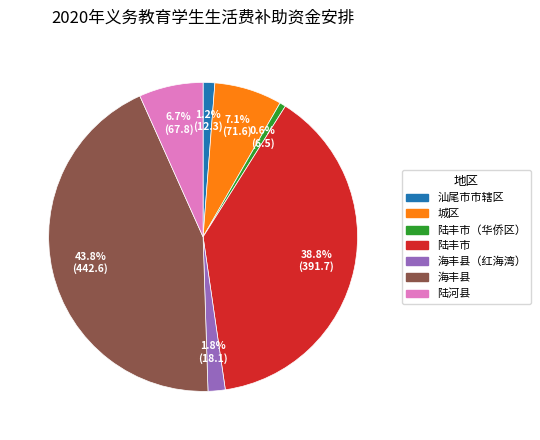

To the nearest percent, what is the difference between the largest and smallest slice percentages?

43%